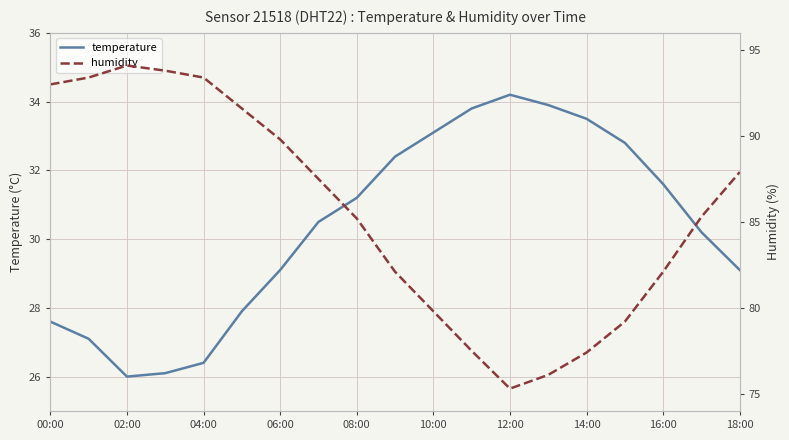

At which label is temperature closest to 30?

17